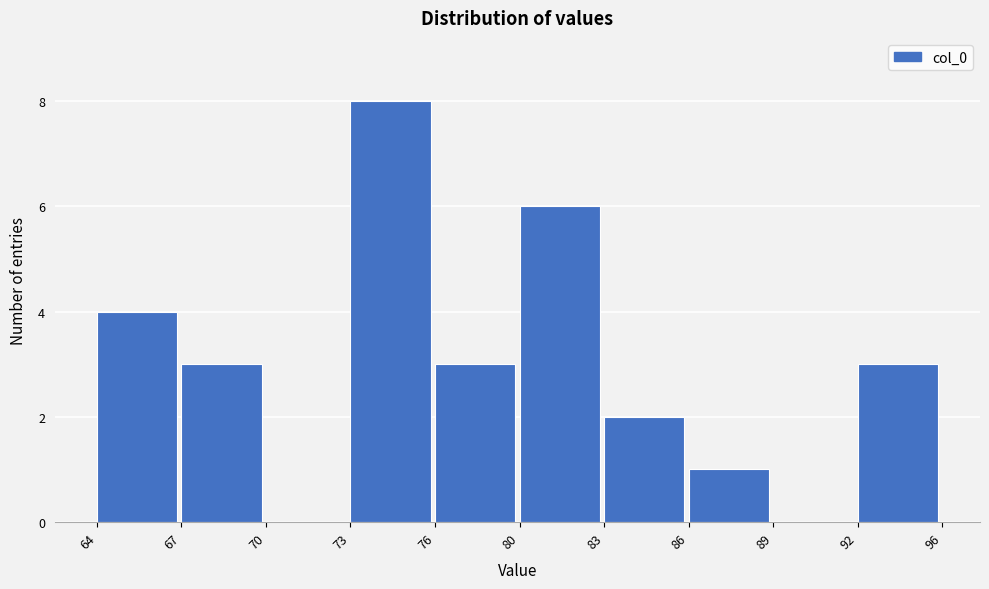

Reading right to left, extract all data points from this chart.

92=3	89=0	86=1	83=2	80=6	76=3	73=8	70=0	67=3	64=4